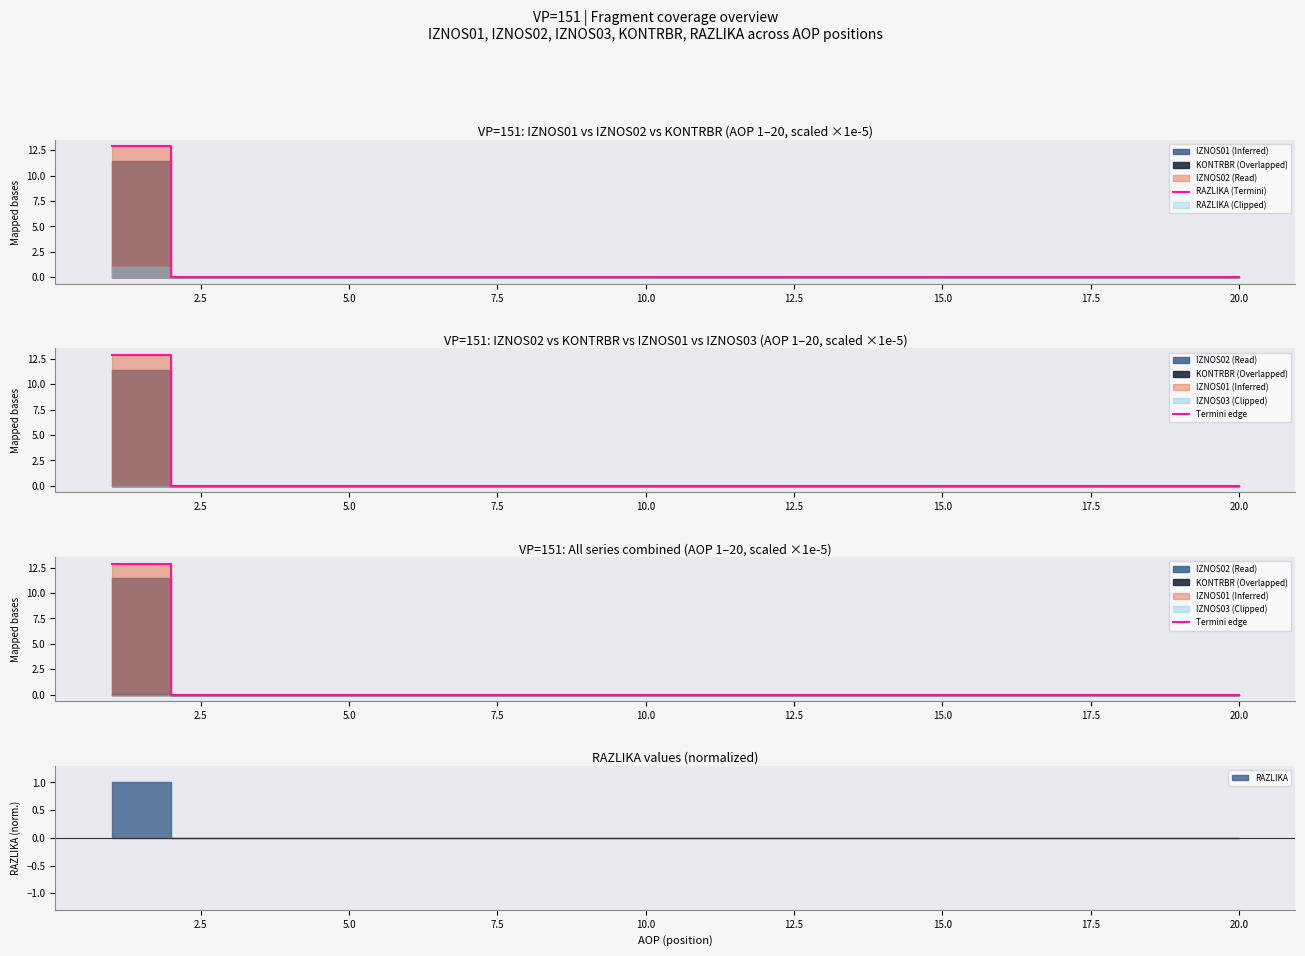

At which label does RAZLIKA (termini) reach its minimum?

2.5